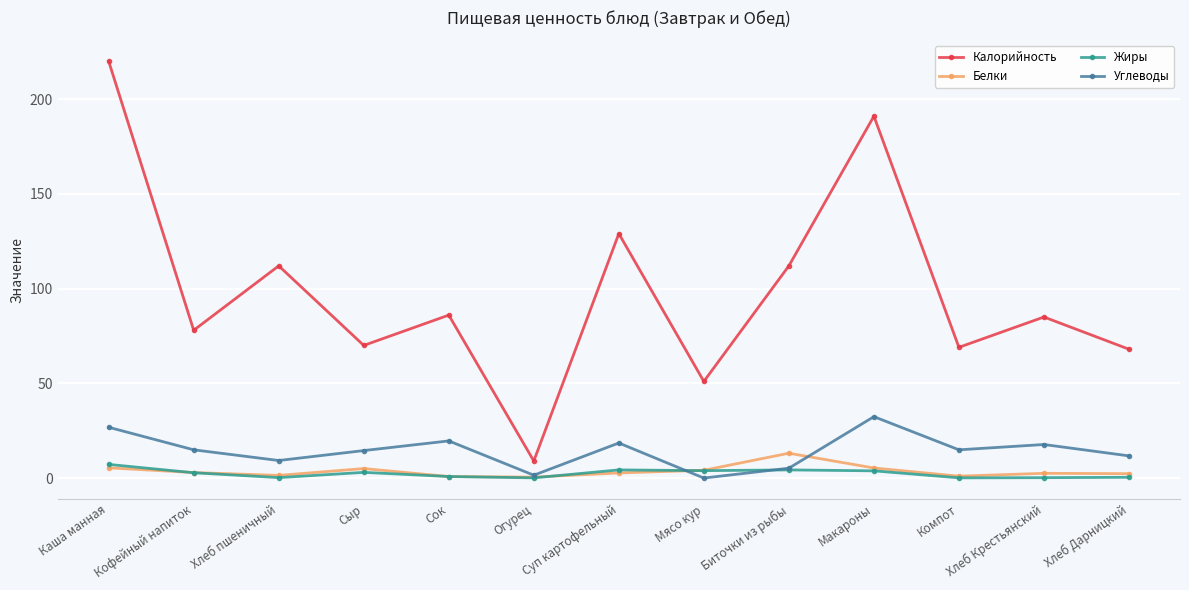

At how many categories does at least one series exceed 57?

11